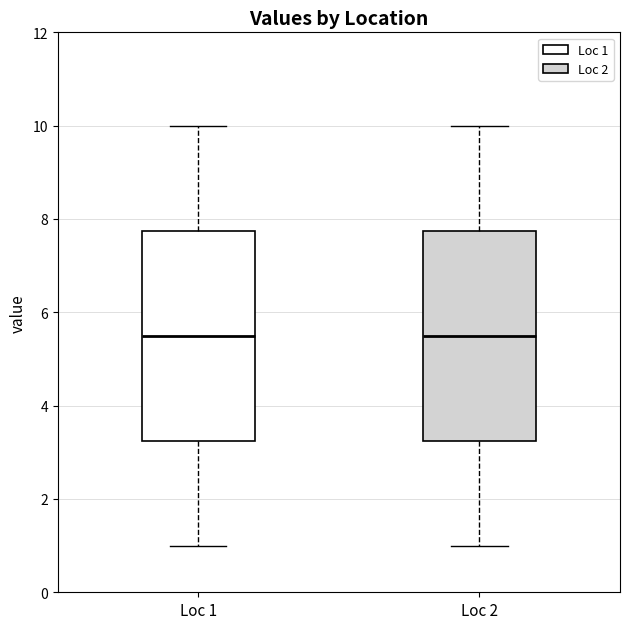

Reading left to right, transcribe this box plot: for each box, give where its median line is, the range the box spans, and where its two whiskers end, as read against the y-axis. The values are not printed on the chart, so give them approximately, as read against the axis.

Loc 1: median 5.6, box 3.2 to 7.8, whiskers 1.0 to 10.0
Loc 2: median 5.6, box 3.2 to 7.8, whiskers 1.0 to 10.0